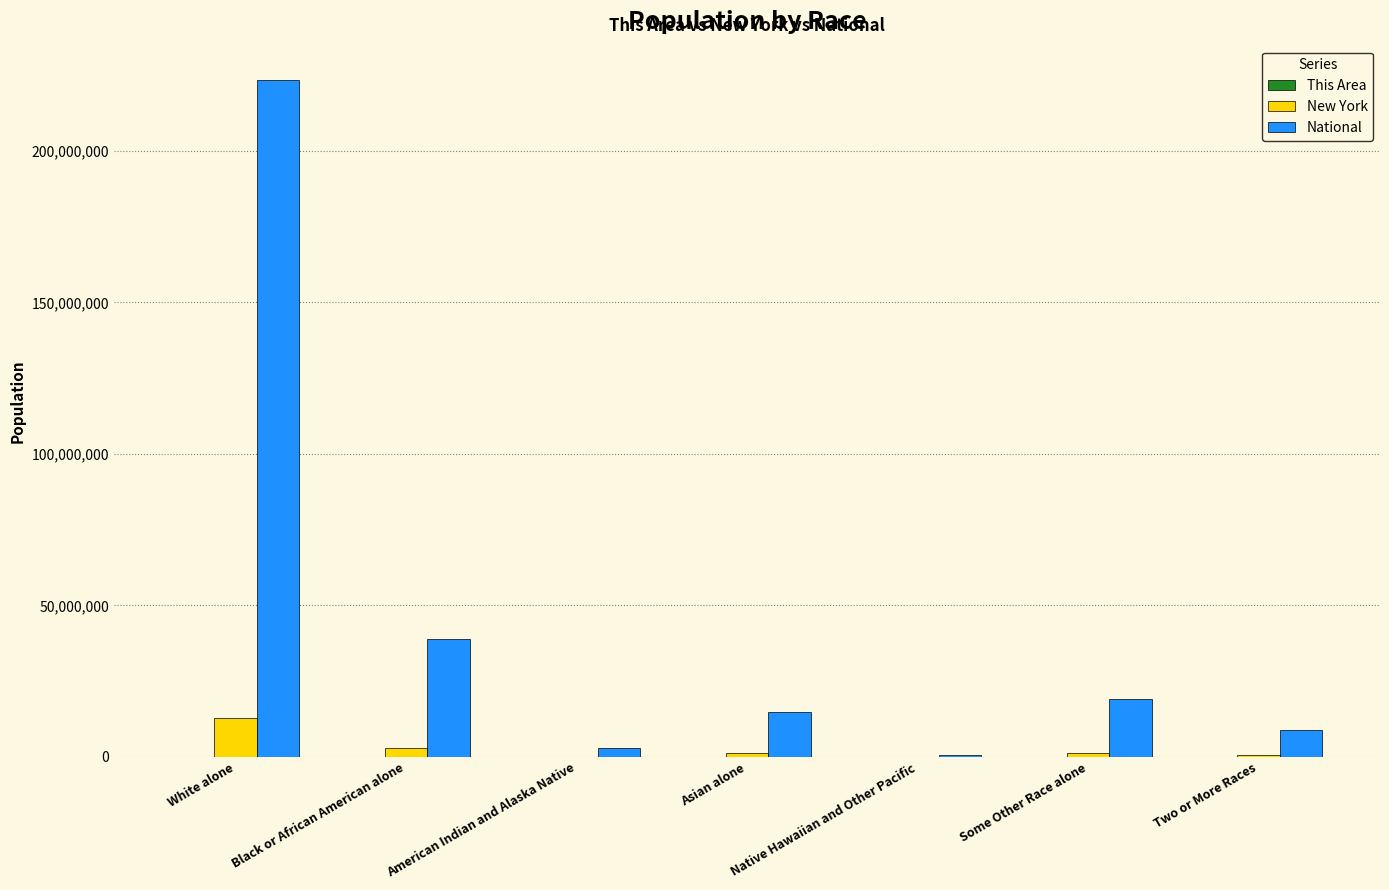

At which category is the sum across all series the highest?

White alone